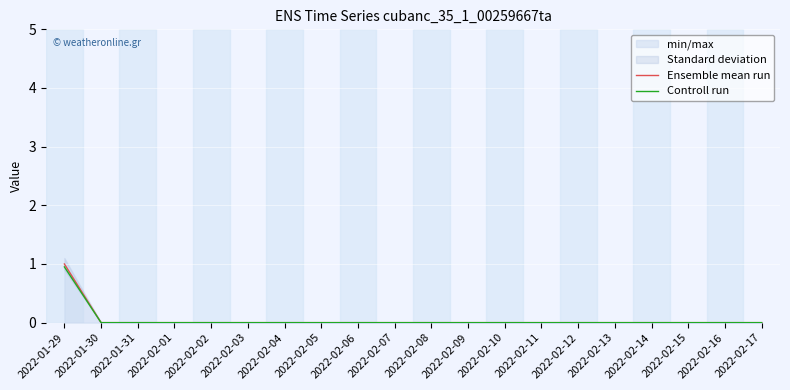

Is it true that Controll run equals 0.0 at 2022-02-02?

True